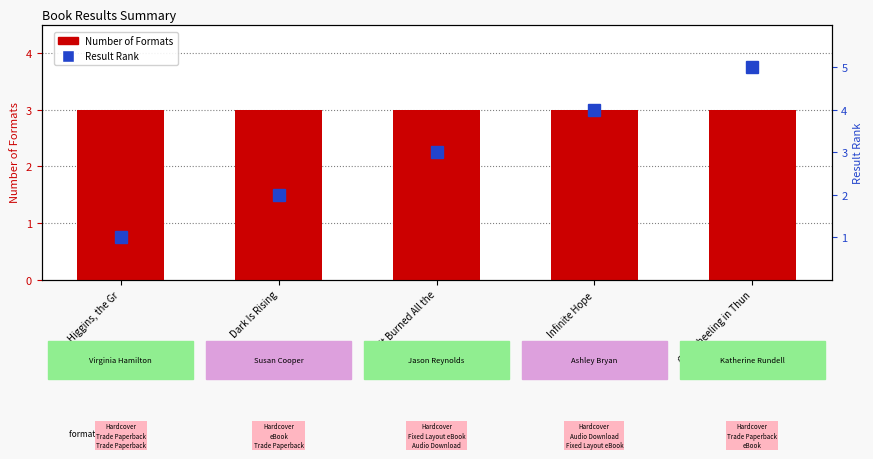

True or false: Number of Formats has a value of 3 at Cartwheeling in Thun.

True